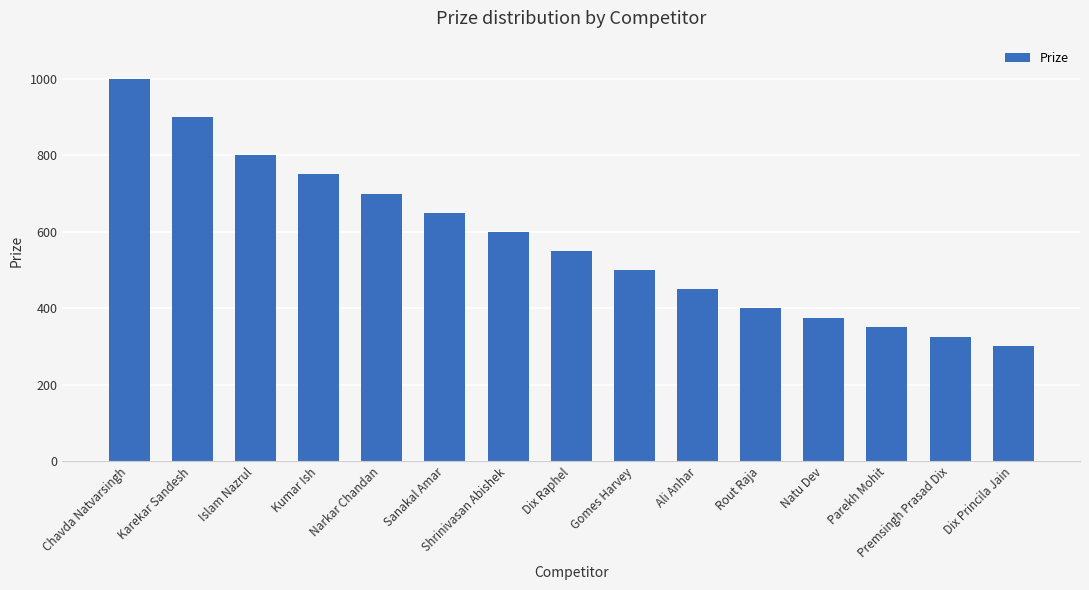

What position from the right is Gomes Harvey?

7